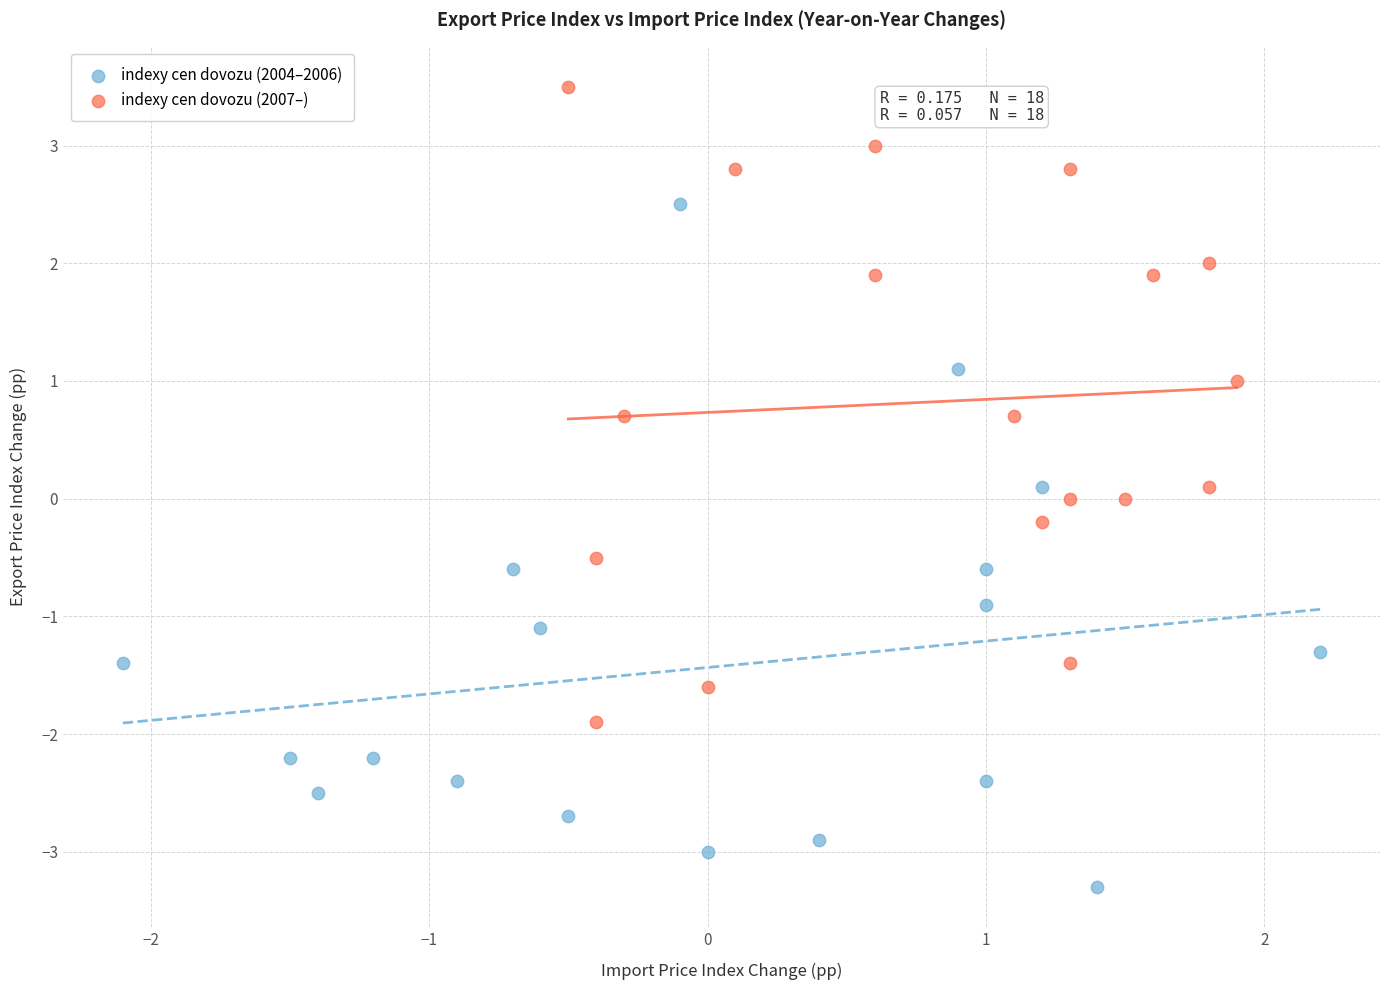

Which series reaches the maximum Y coordinate?

indexy cen dovozu (2007–)